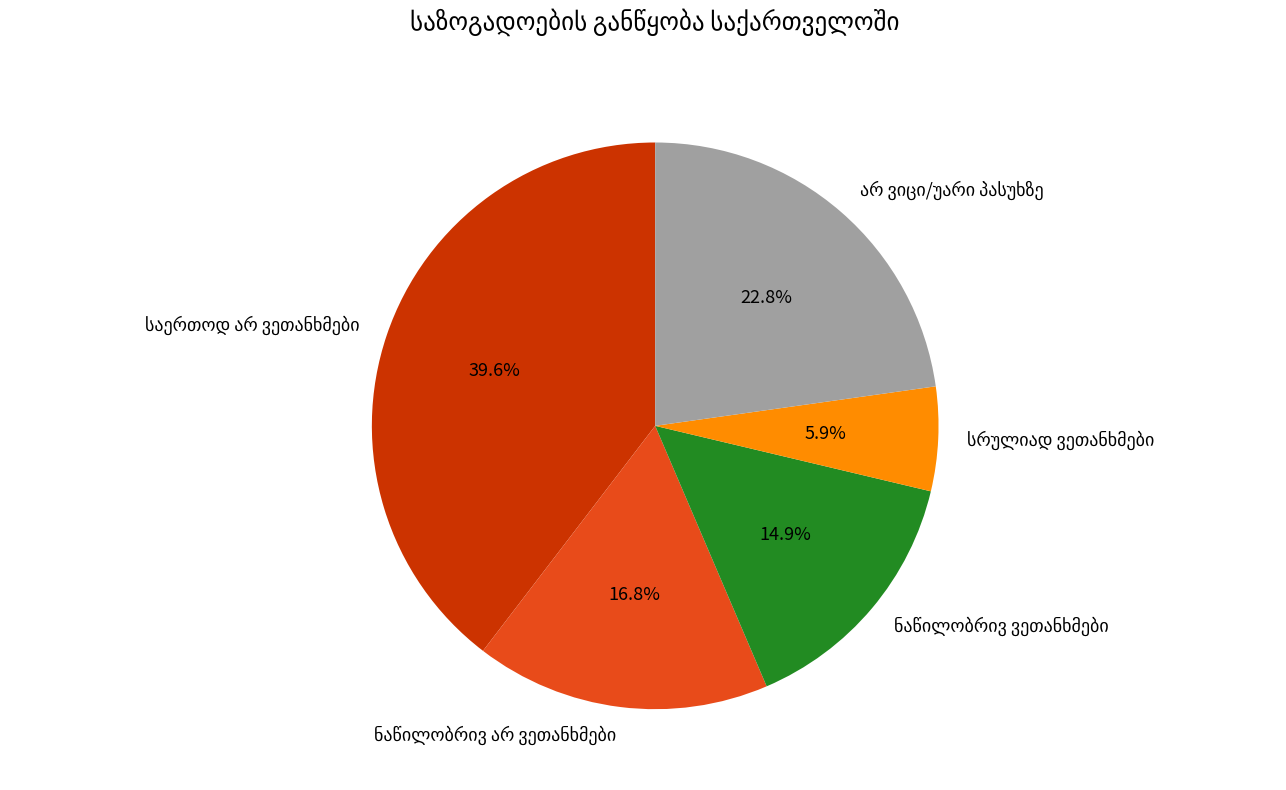

Does any single category account for the majority?

No